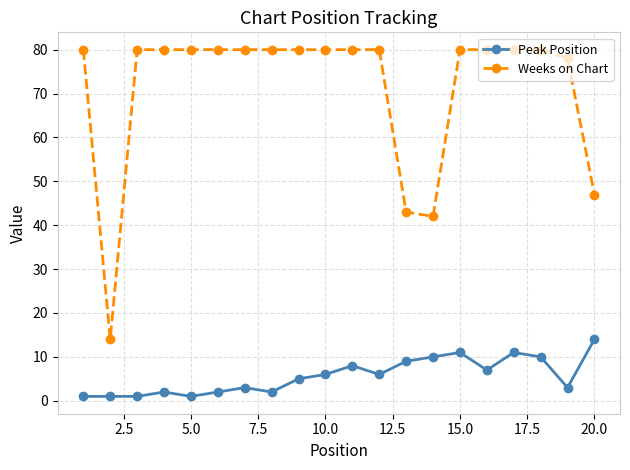

How many lines are shown in the chart?

2